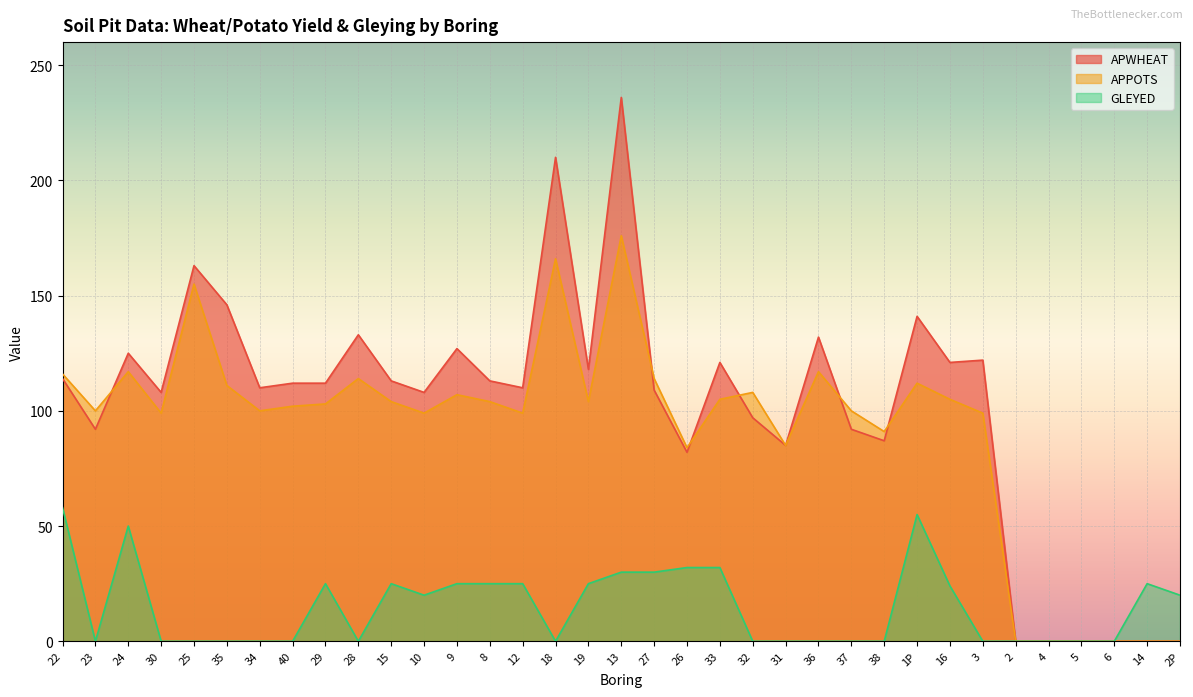

Reading left to right, transcribe all the data shown in this chart.

APWHEAT: 22=114	23=92	24=125	30=108	25=163	35=146	34=110	40=112	29=112	28=133	15=113	10=108	9=127	8=113	12=110	18=210	19=118	13=236	27=109	26=82	33=121	32=97	31=85	36=132	37=92	38=87	1P=141	16=121	3=122	2=0	4=0	5=0	6=0	14=0	2P=0
APPOTS: 22=116	23=100	24=117	30=99	25=155	35=111	34=100	40=102	29=103	28=114	15=104	10=99	9=107	8=104	12=99	18=166	19=104	13=176	27=114	26=84	33=105	32=108	31=85	36=117	37=100	38=91	1P=112	16=105	3=99	2=0	4=0	5=0	6=0	14=0	2P=0
GLEYED: 22=58	23=0	24=50	30=0	25=0	35=0	34=0	40=0	29=25	28=0	15=25	10=20	9=25	8=25	12=25	18=0	19=25	13=30	27=30	26=32	33=32	32=0	31=0	36=0	37=0	38=0	1P=55	16=24	3=0	2=0	4=0	5=0	6=0	14=25	2P=20